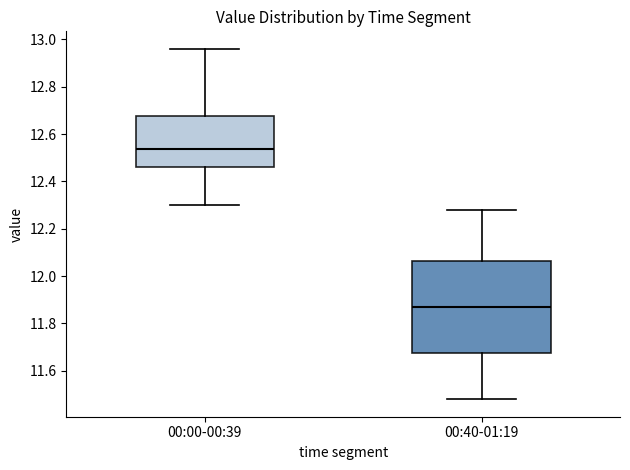

Which box is the tallest, from its lower edge to its upper edge?

00:40-01:19